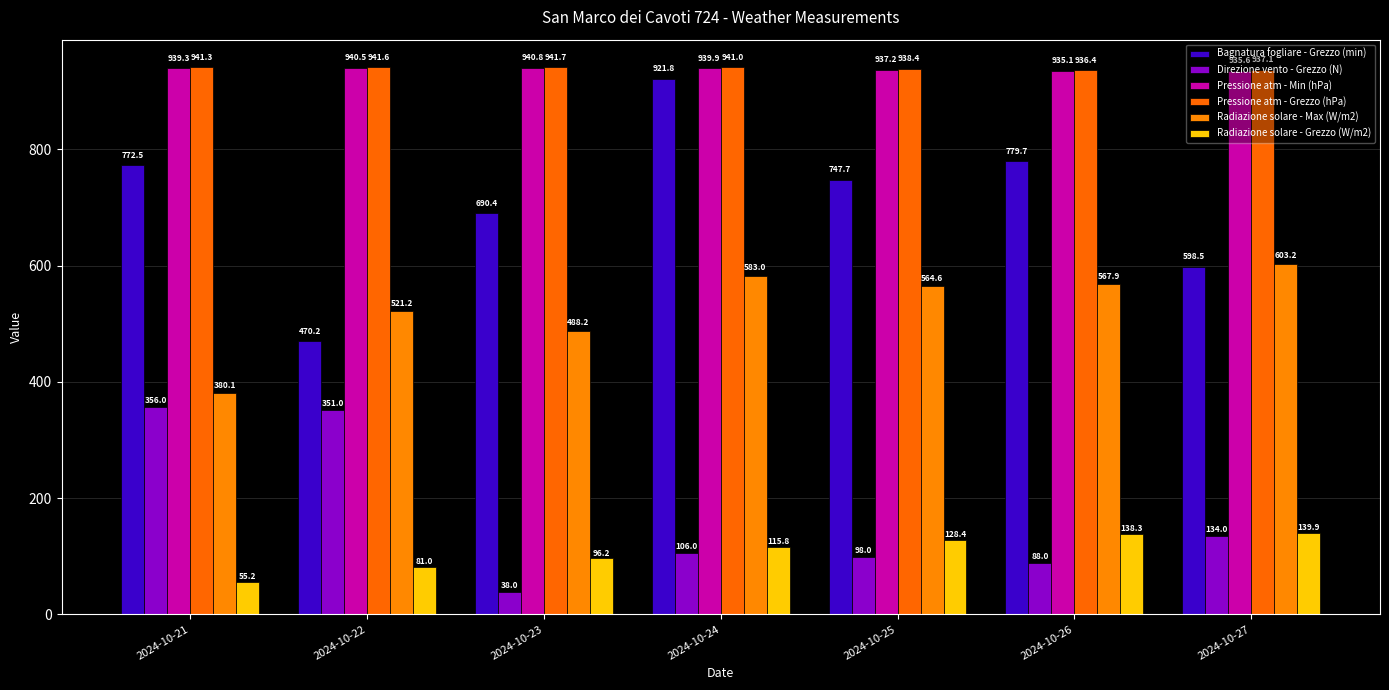

What is the average value of the Radiazione solare - Grezzo (W/m2) series?

107.8